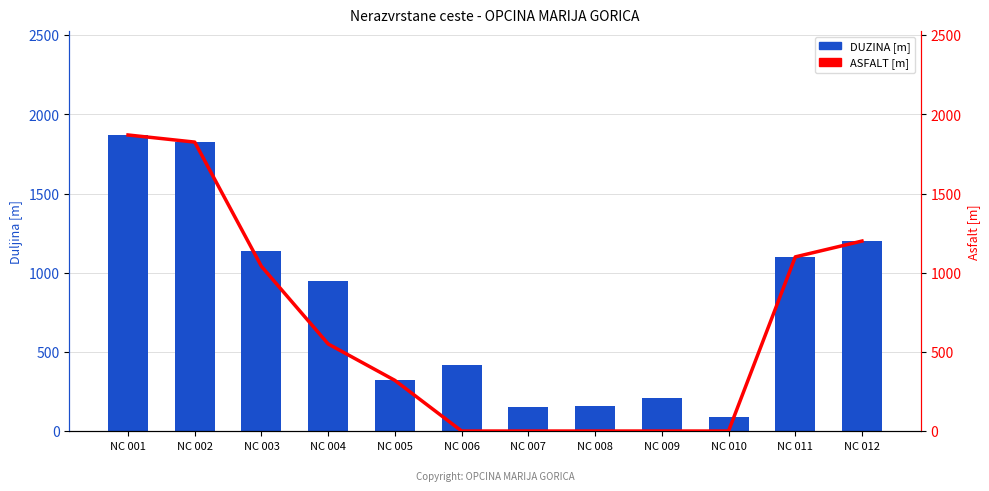

At which label is DUZINA [m] closest to 980?

NC 004